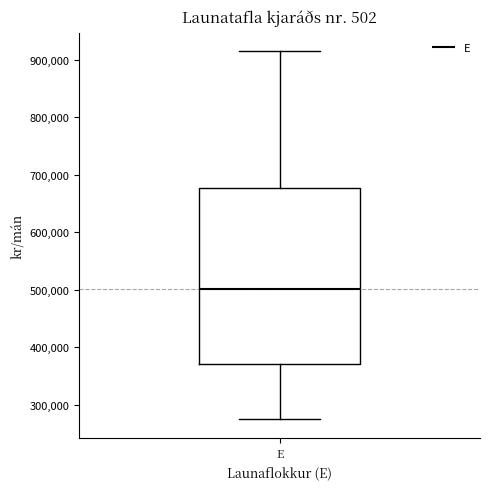

Transcribe this box plot: give where the median line is, the range the box spans, and where the two whiskers end, as read against the y-axis. The values are not printed on the chart, so give them approximately, as read against the axis.

median 500000, box 370000 to 680000, whiskers 270000 to 920000